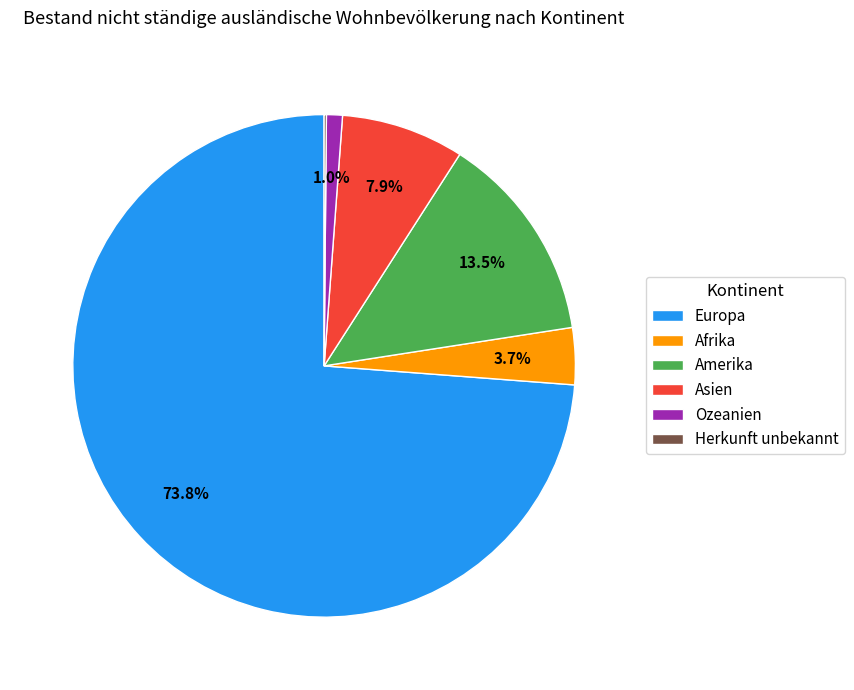

To the nearest percent, what is the combined percentage of Ozeanien and Asien?

9%